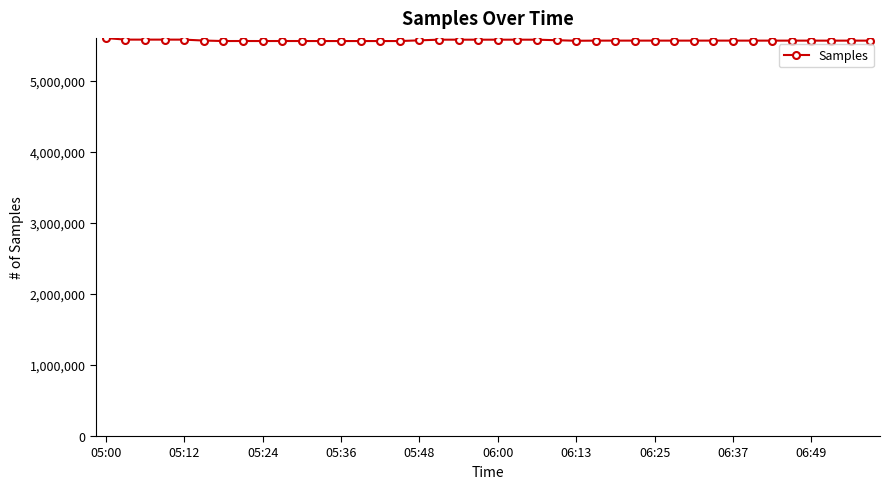

What is the minimum value shown in the chart?

5563896